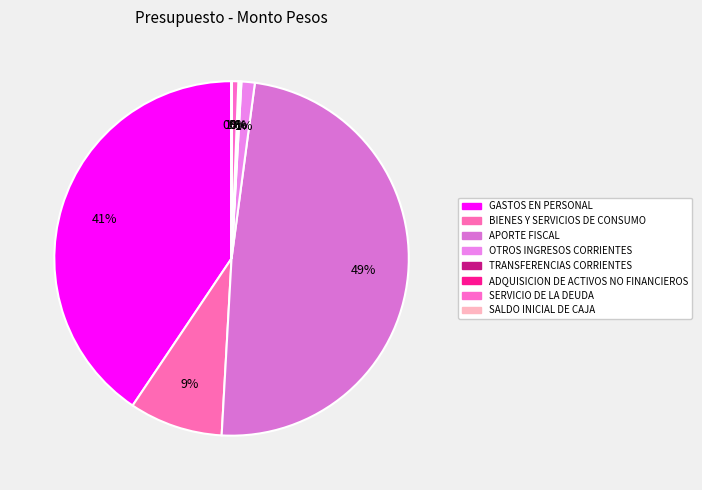

Which slice is the smallest?

SALDO INICIAL DE CAJA